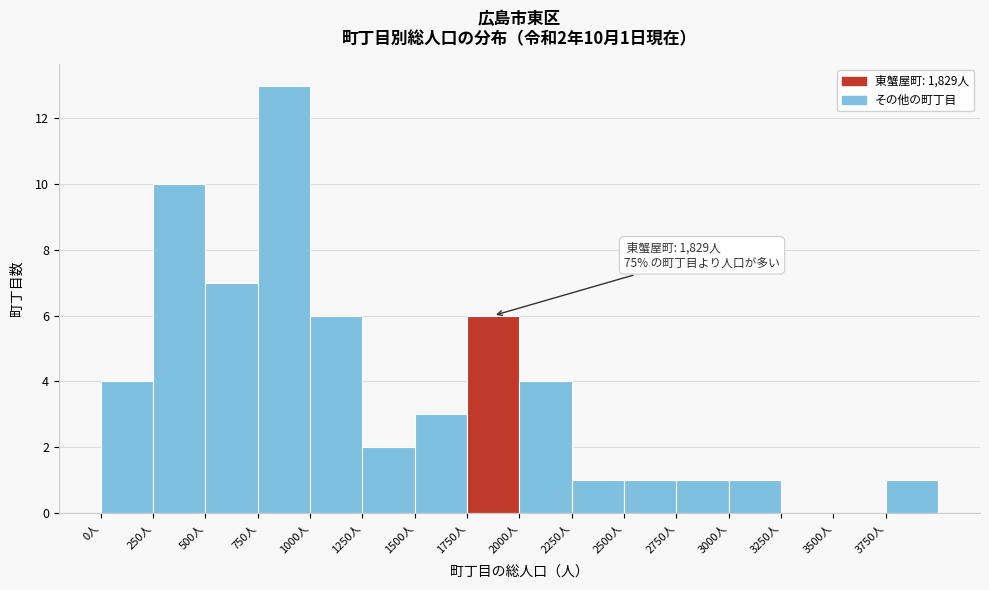

Over which range of the x-axis is the bar tallest?

750 to 1000